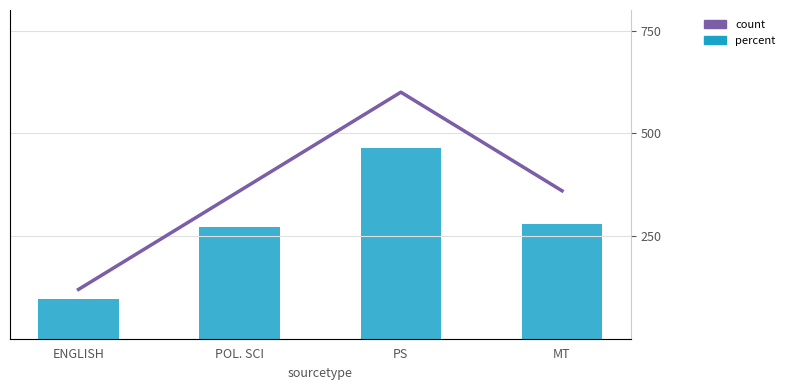

Count the number of data series in this chart.

2